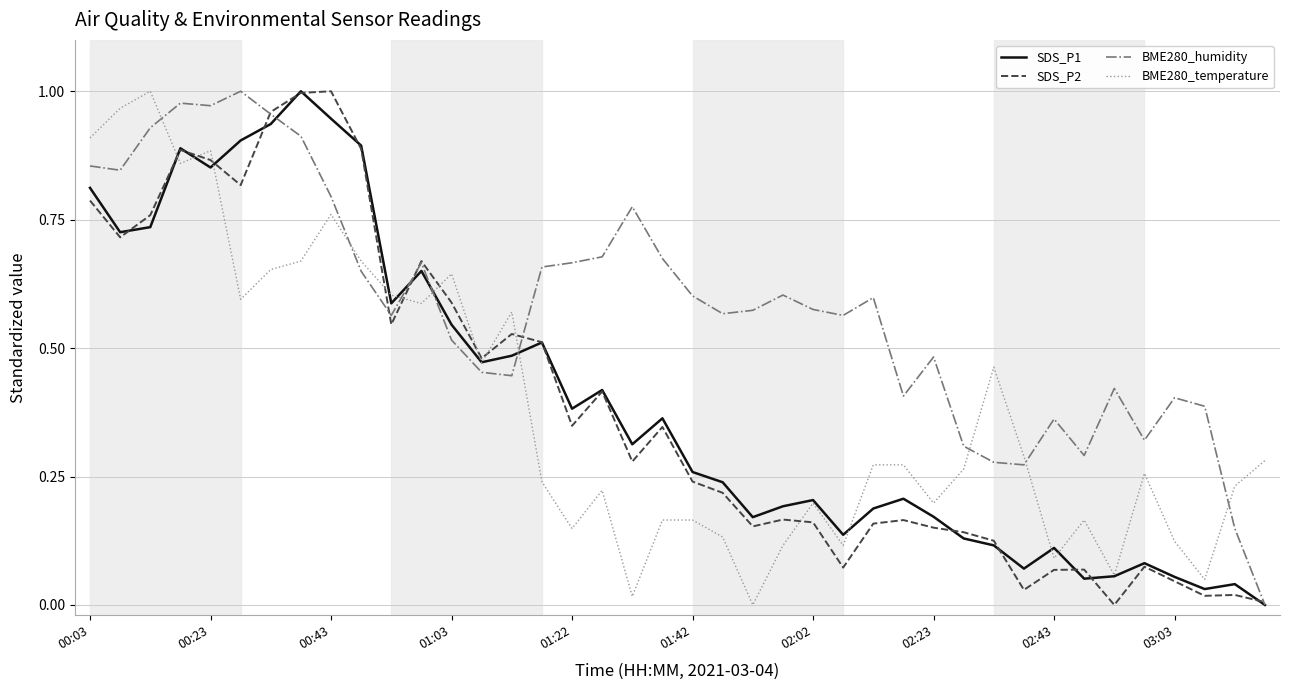

True or false: BME280_humidity and BME280_temperature intersect in this chart.

True